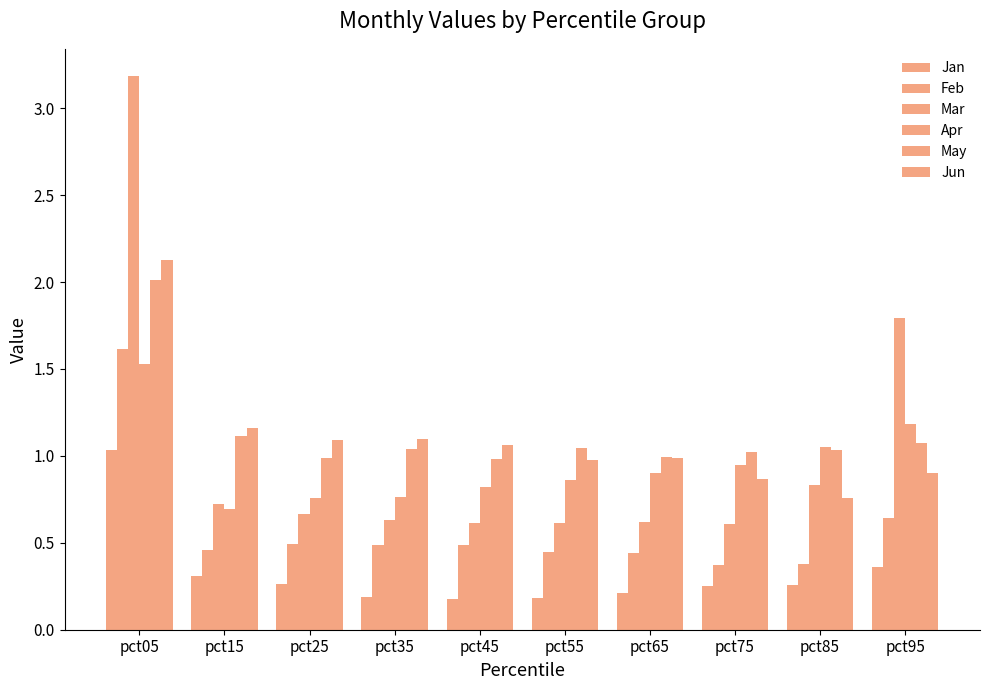

Count the number of categories in the chart.

10